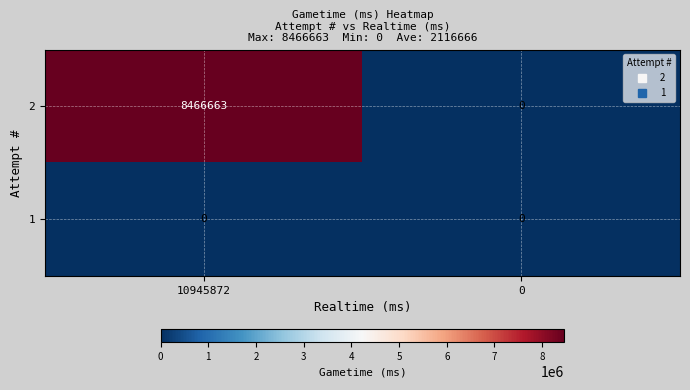

At which category is the sum across all series the highest?

10945872